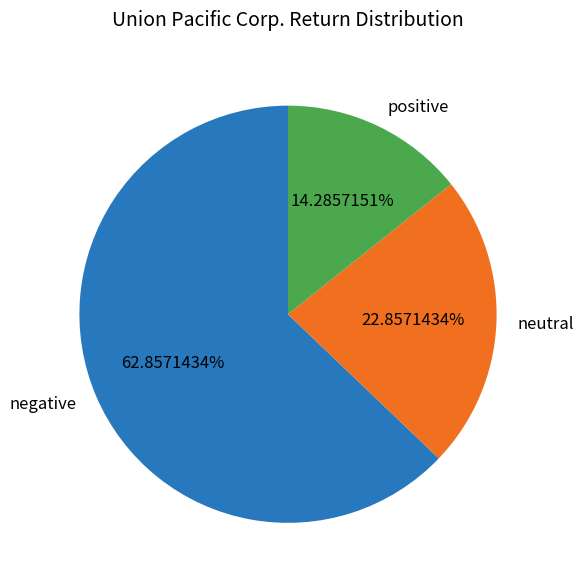

Which category has the smallest portion of the pie?

positive